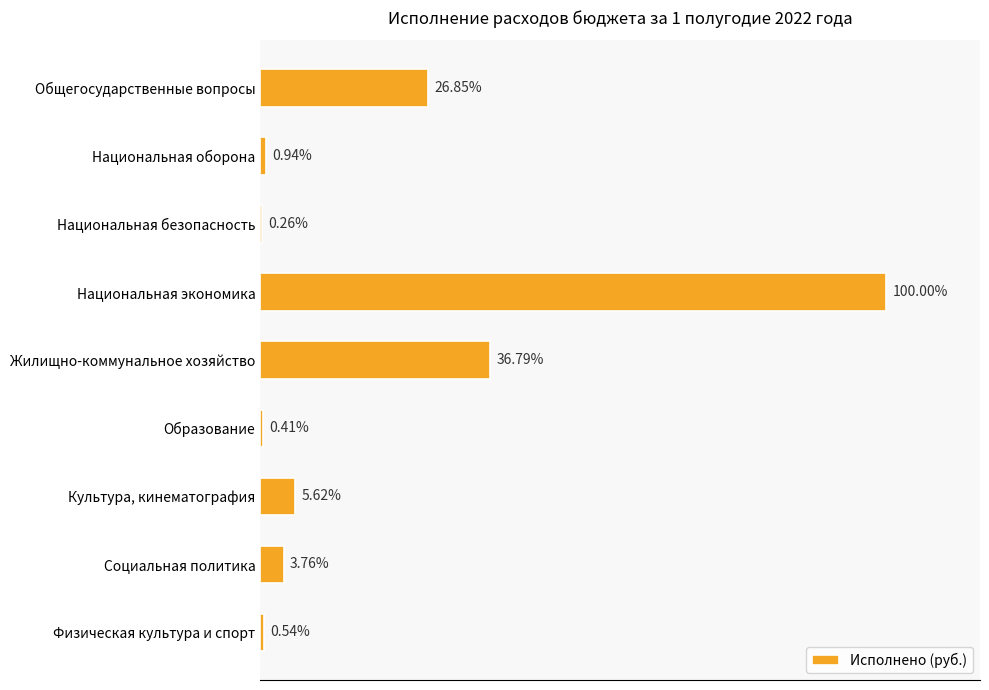

What is the difference between the second highest and second lowest values?

3729415.3